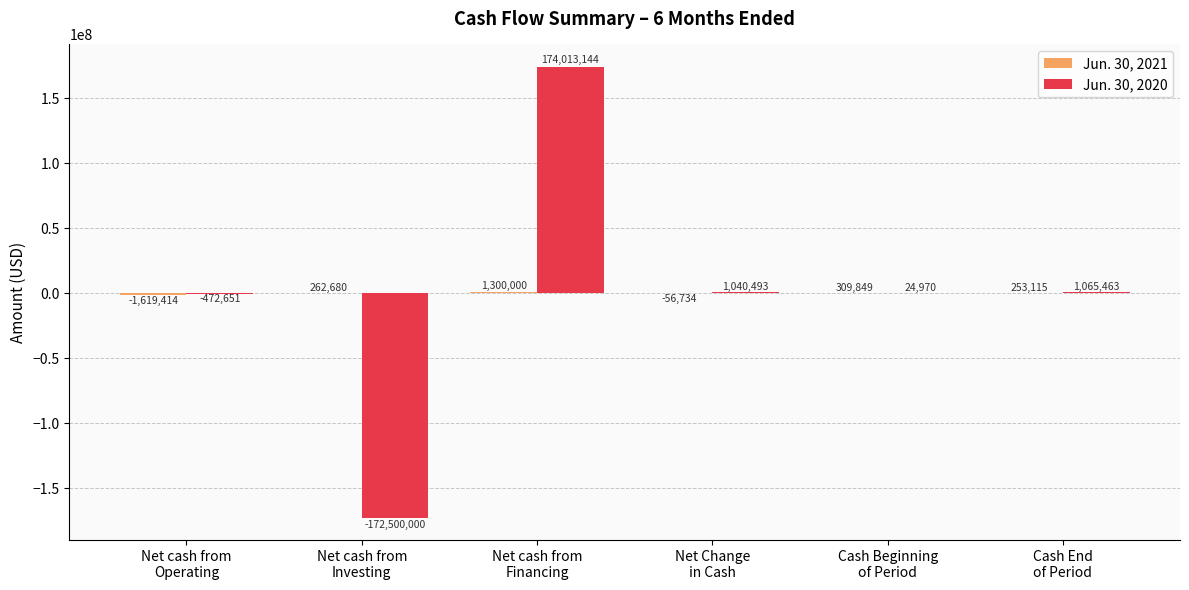

Which series has the largest total across all categories?

Jun. 30, 2020